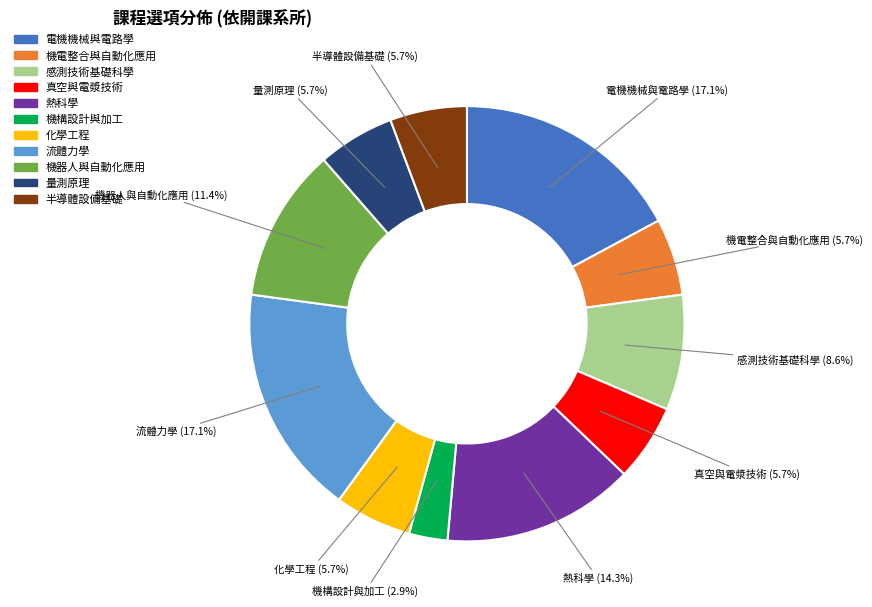

Which has a higher value, 機構設計與加工 or 熱科學?

熱科學